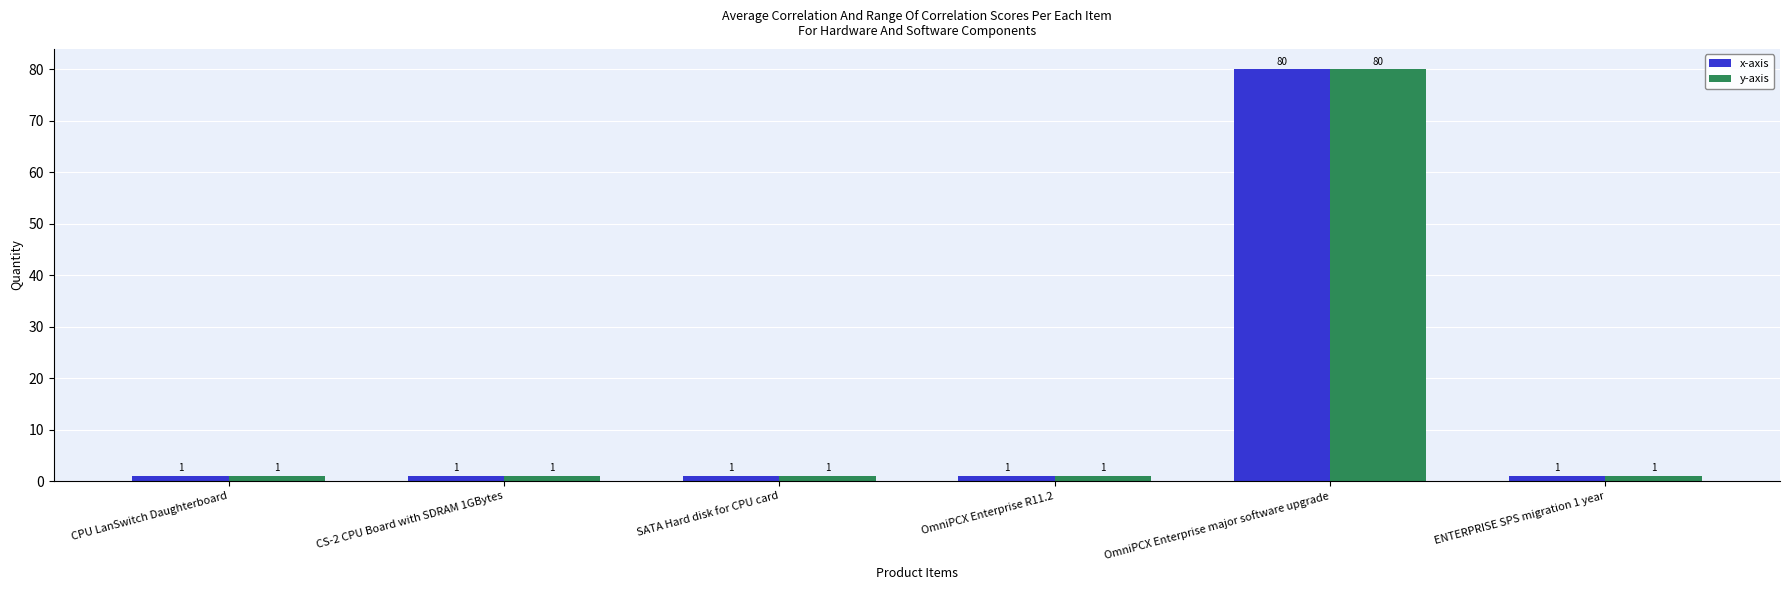

The x-axis series shows 1 at CPU LanSwitch Daughterboard. True or false?

True